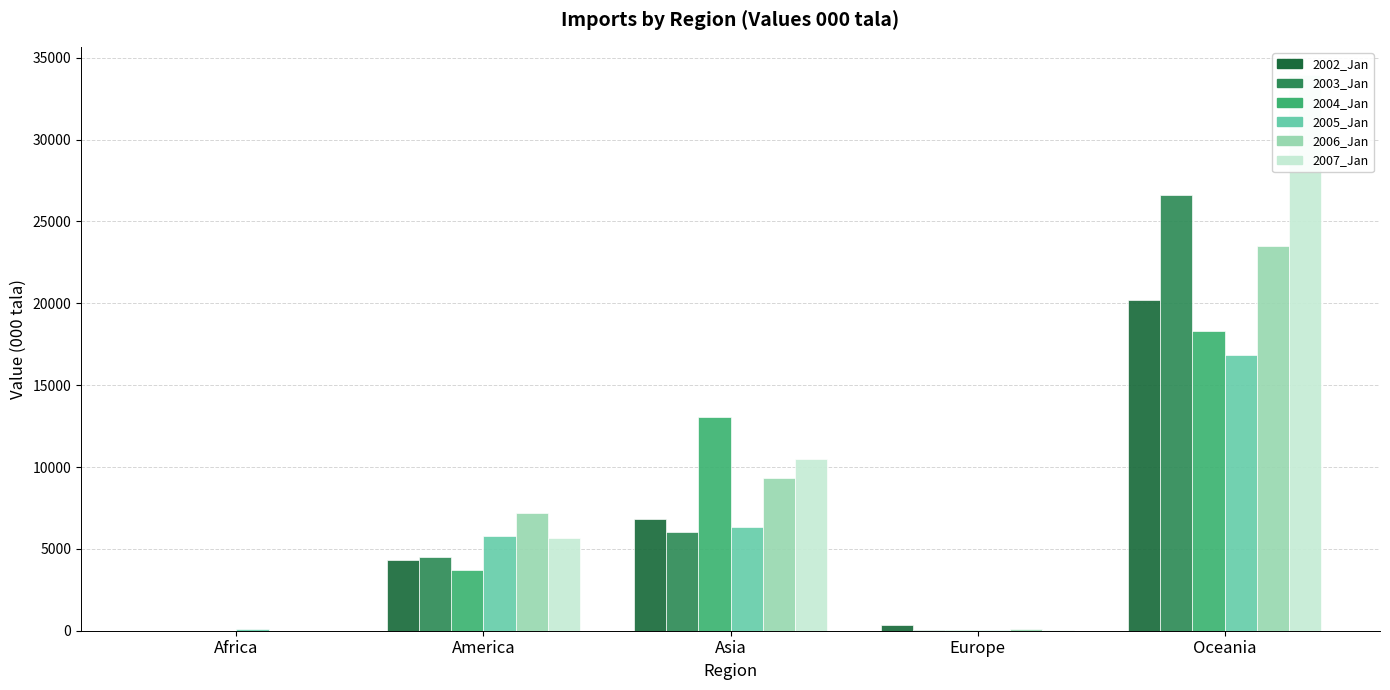

Reading left to right, what are all the values shown in this chart?

2002_Jan: Africa=0.0	America=4326.5	Asia=6818.8	Europe=340.0	Oceania=20178.8
2003_Jan: Africa=0.0	America=4519.2	Asia=6003.8	Europe=72.9	Oceania=26611.8
2004_Jan: Africa=0.0	America=3714.5	Asia=13081.4	Europe=23.3	Oceania=18280.6
2005_Jan: Africa=110.5	America=5810.6	Asia=6319.5	Europe=64.6	Oceania=16849.5
2006_Jan: Africa=0.0	America=7189.6	Asia=9322.7	Europe=128.1	Oceania=23488.5
2007_Jan: Africa=0.0	America=5639.2	Asia=10516.9	Europe=51.7	Oceania=33973.7